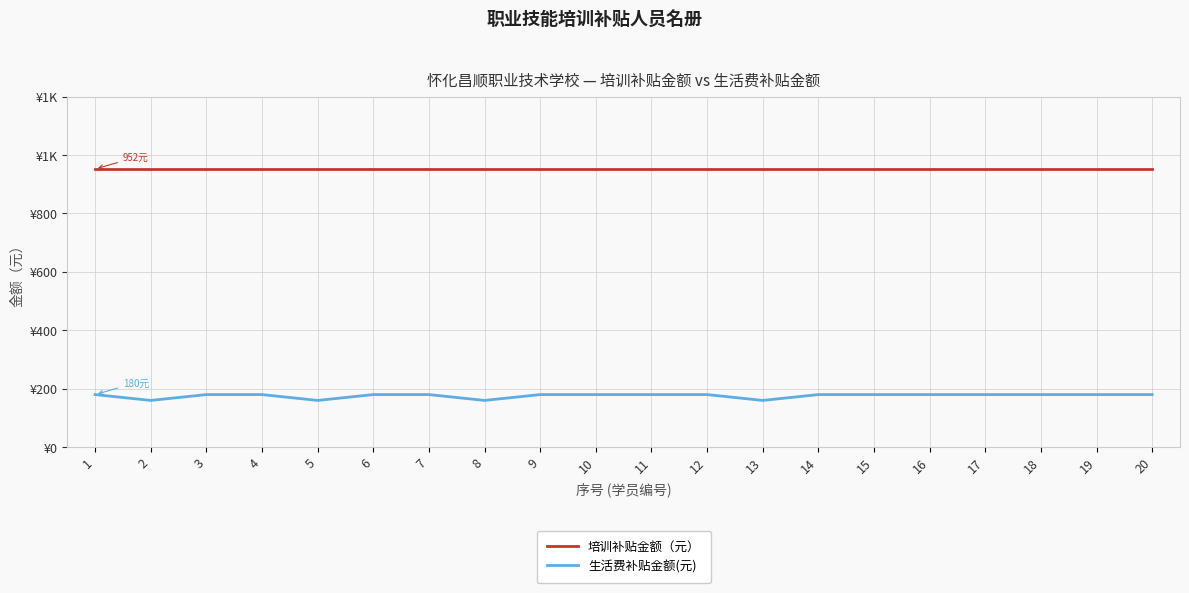

Reading right to left, what are all the values shown in this chart?

培训补贴金额（元）: 20=952	19=952	18=952	17=952	16=952	15=952	14=952	13=952	12=952	11=952	10=952	9=952	8=952	7=952	6=952	5=952	4=952	3=952	2=952	1=952
生活费补贴金额(元): 20=180	19=180	18=180	17=180	16=180	15=180	14=180	13=160	12=180	11=180	10=180	9=180	8=160	7=180	6=180	5=160	4=180	3=180	2=160	1=180